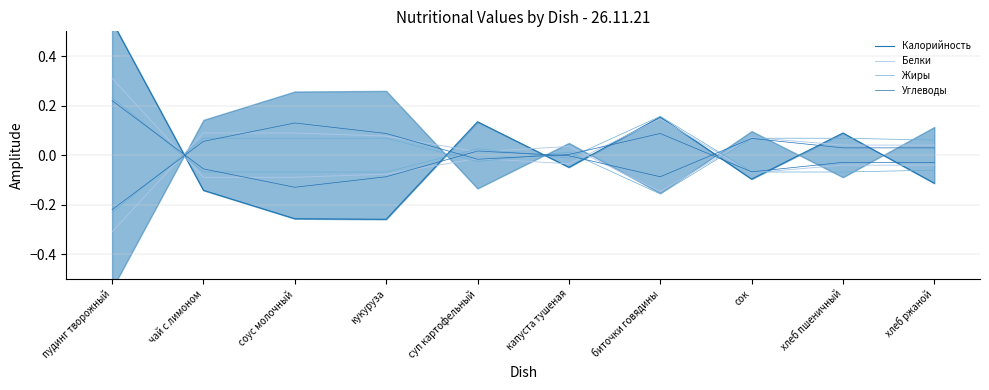

Rank the categories by Белки value from highest to lowest.

пудинг творожный, биточки говядины, суп картофельный, капуста тушеная, хлеб пшеничный, хлеб ржаной, сок, кукуруза, чай с лимоном, соус молочный